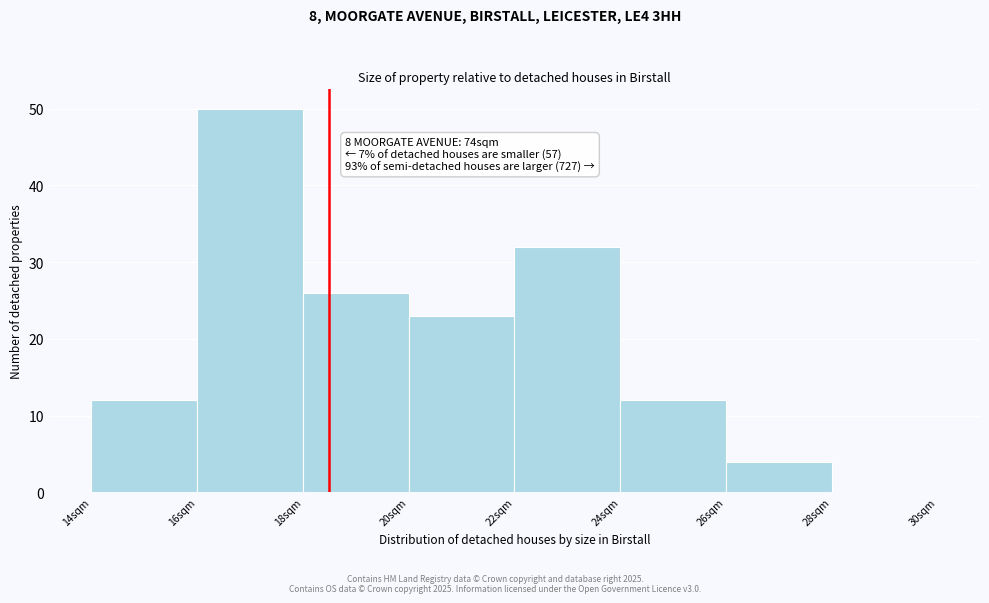

Over which range of the x-axis is the bar tallest?

16 to 18